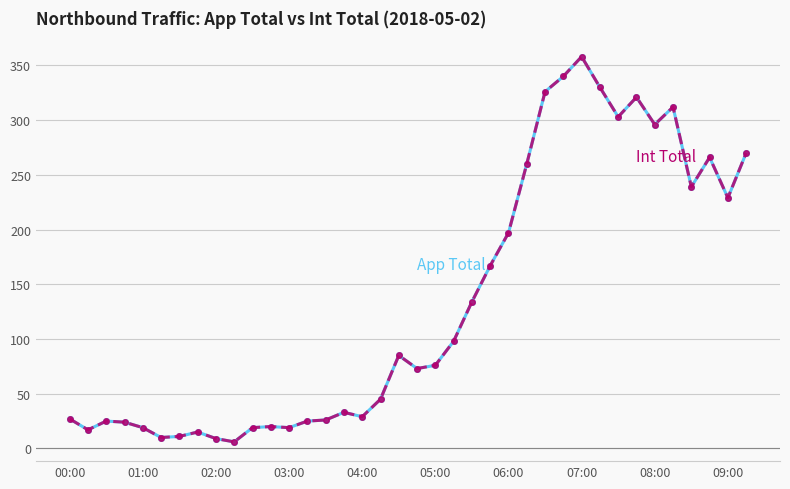

Is it true that App Total equals 474 at 37?

False